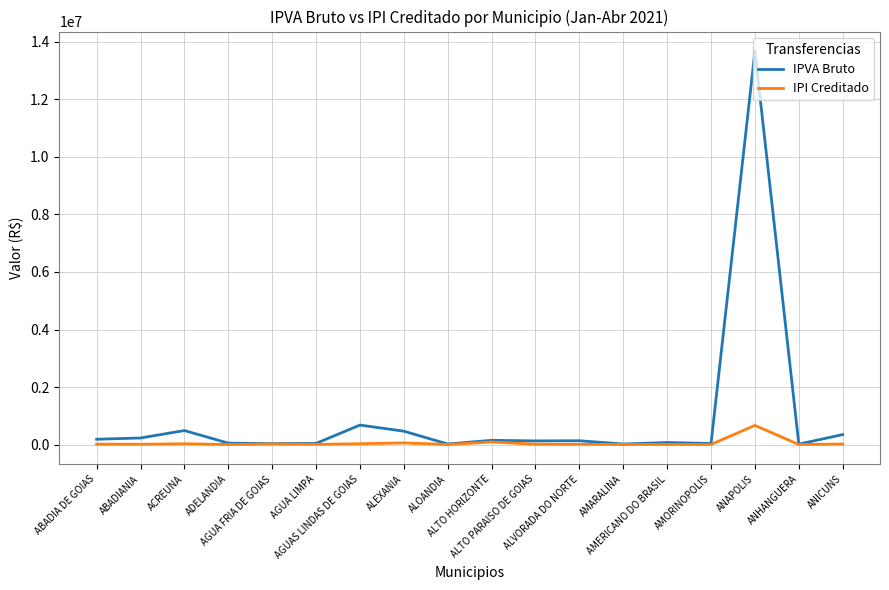

Does the chart display data point markers on the line(s)?

No